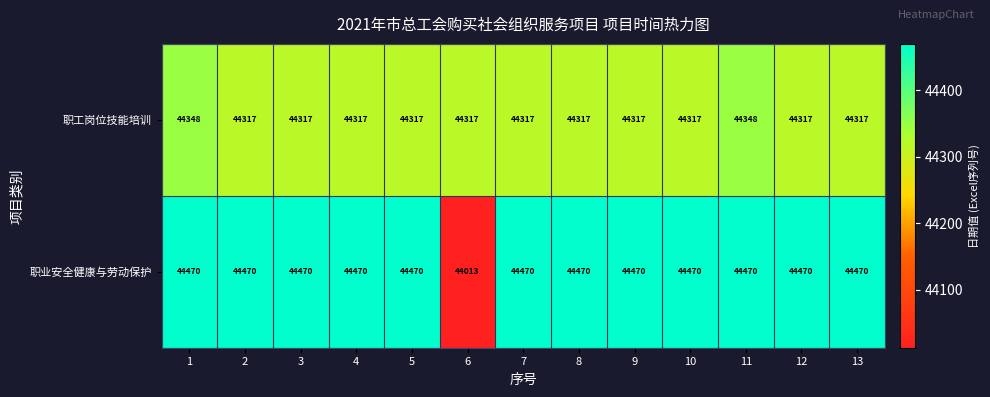

What value does the 职业安全健康与劳动保护 series have at 13?

44470